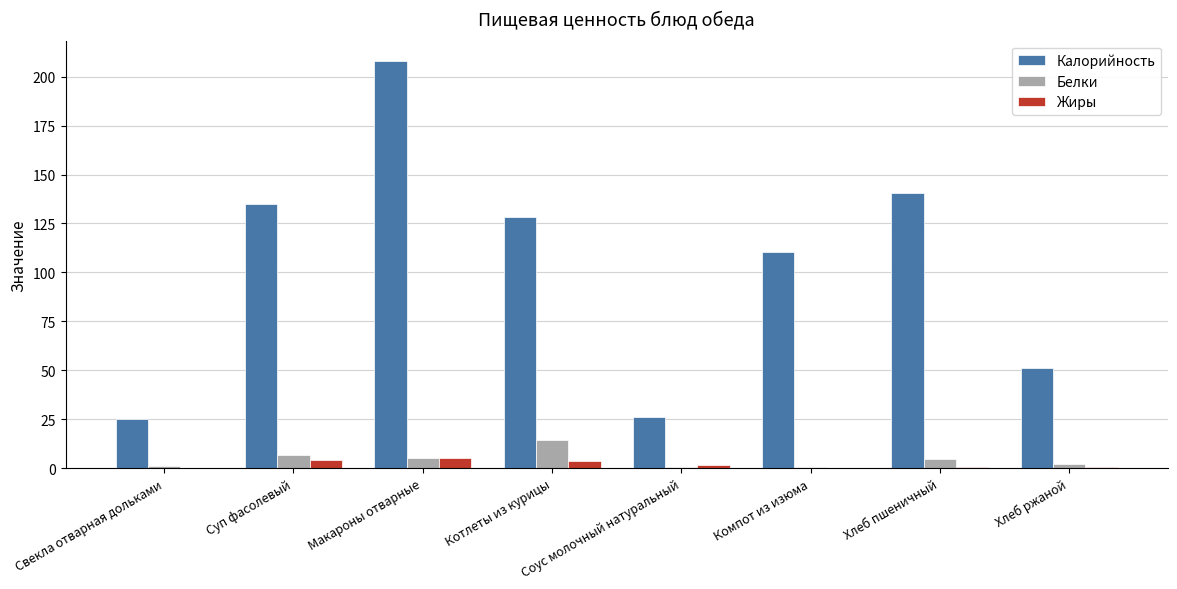

The Калорийность series shows 189.3 at Компот из изюма. True or false?

False